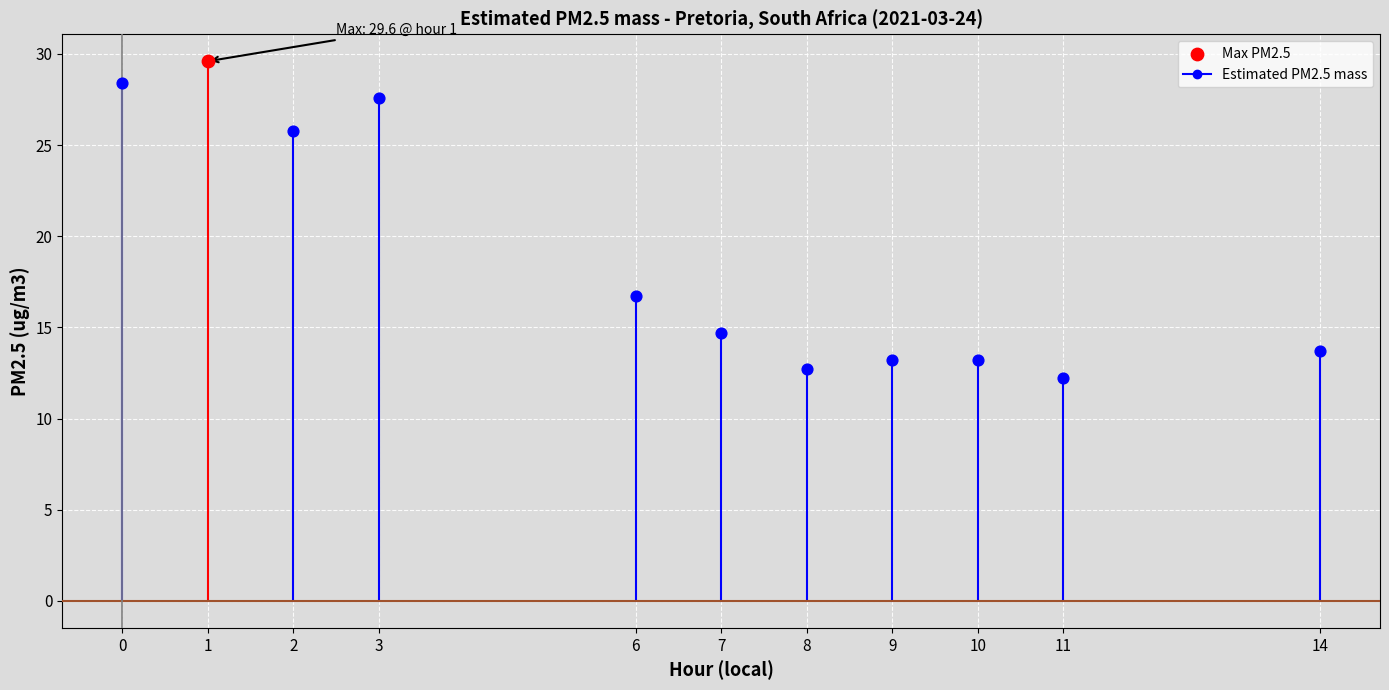

Which has a higher value, 9 or 3?

3